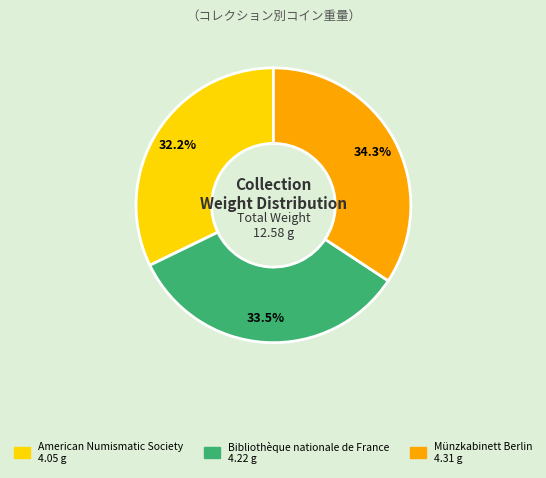

What percentage is NOT represented by American Numismatic Society?

67.8%